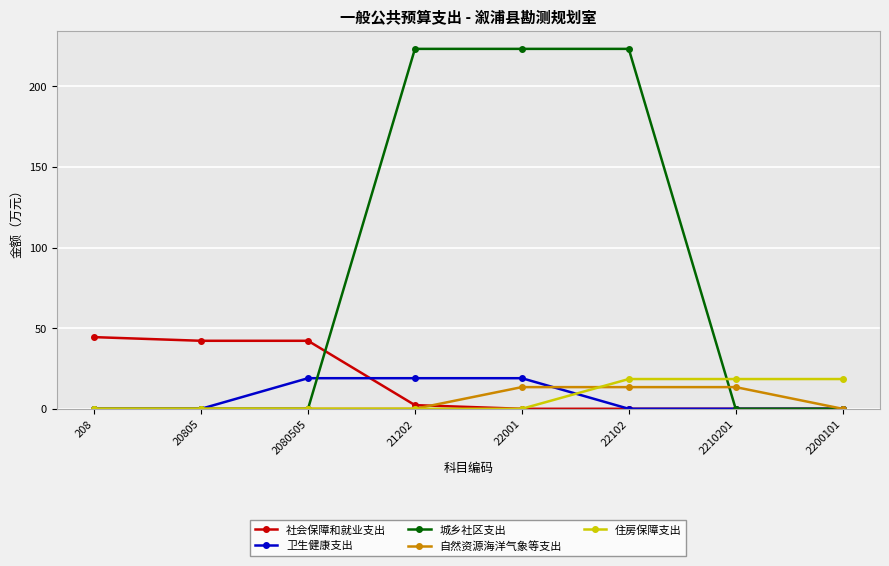

Between 208 and 2200101, which series saw the biggest shift?

社会保障和就业支出